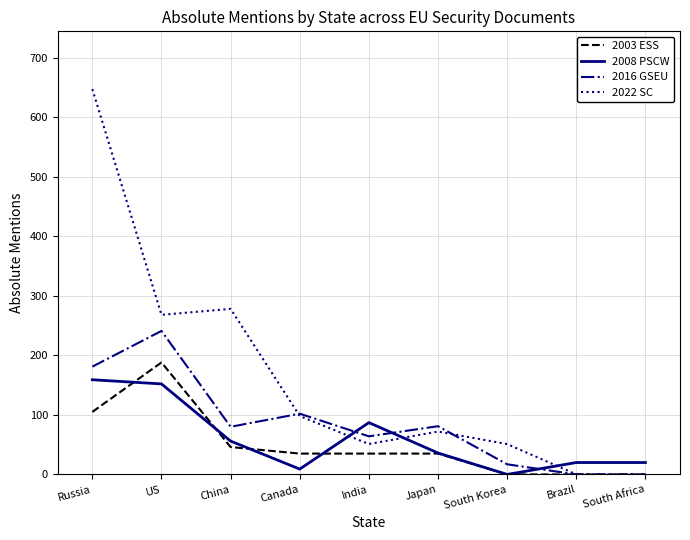

What is the average value of the 2008 PSCW series?

60